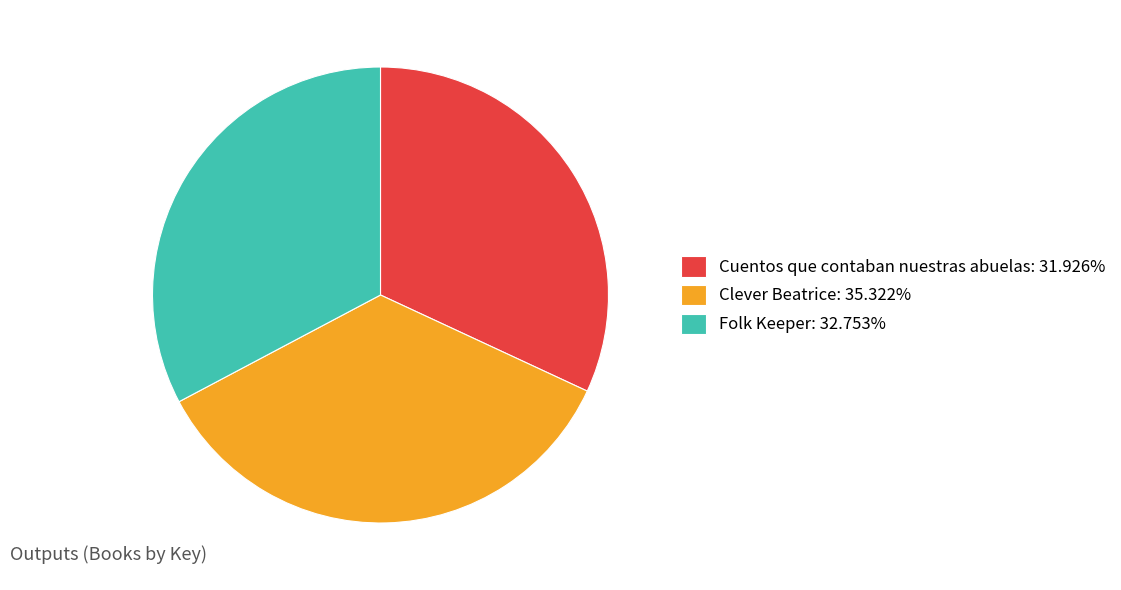

Is Clever Beatrice the majority of the pie?

No